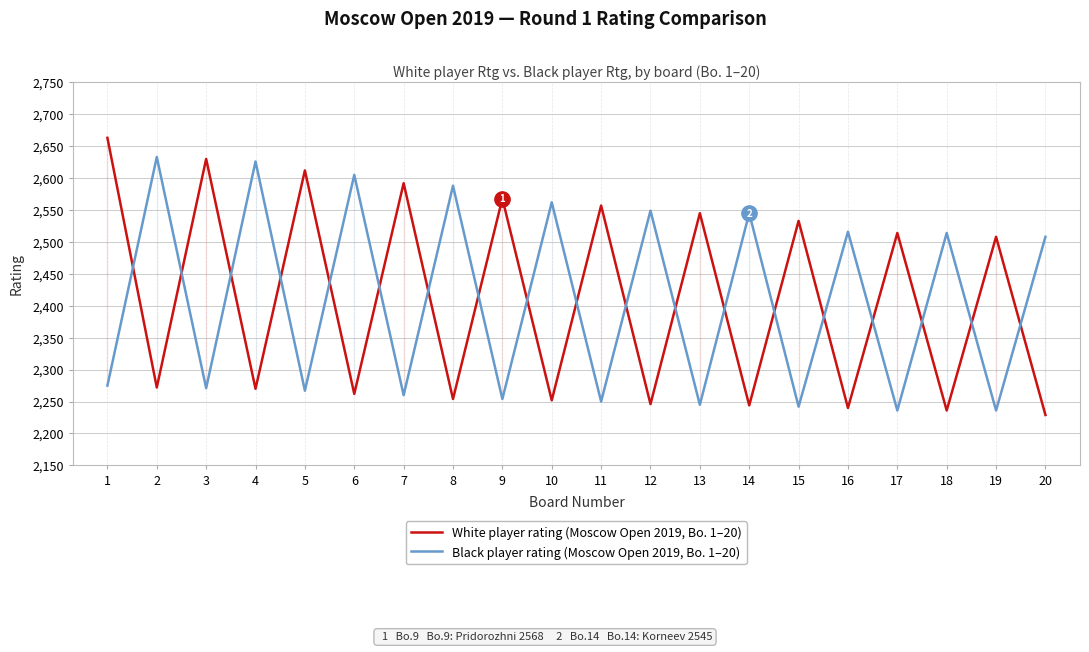

True or false: White player rating has a value of 2612 at 5.

True